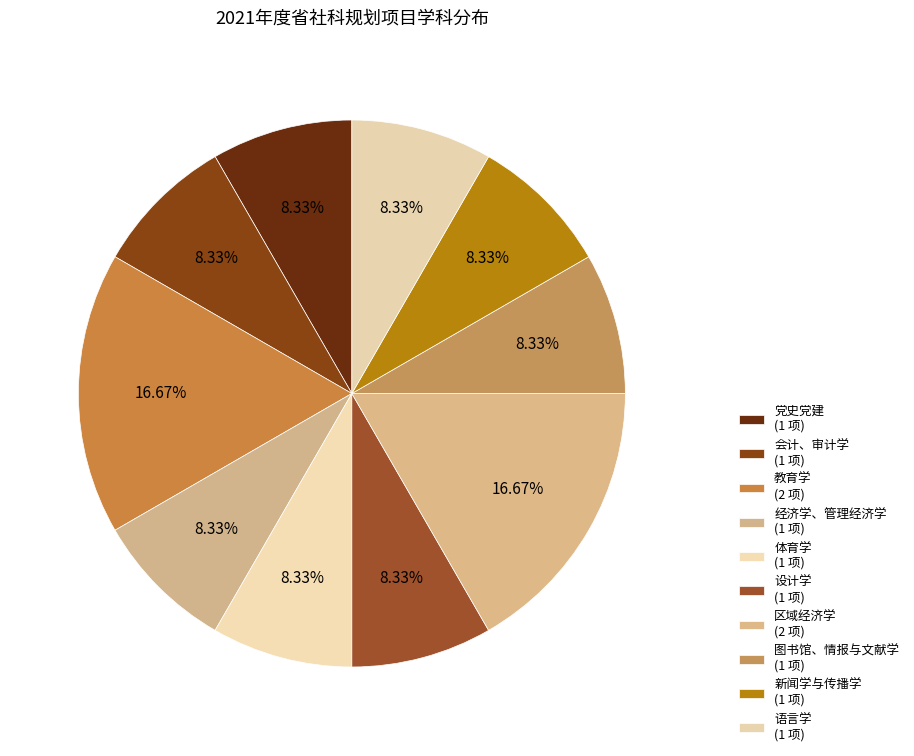

How many segments does this pie chart have?

10